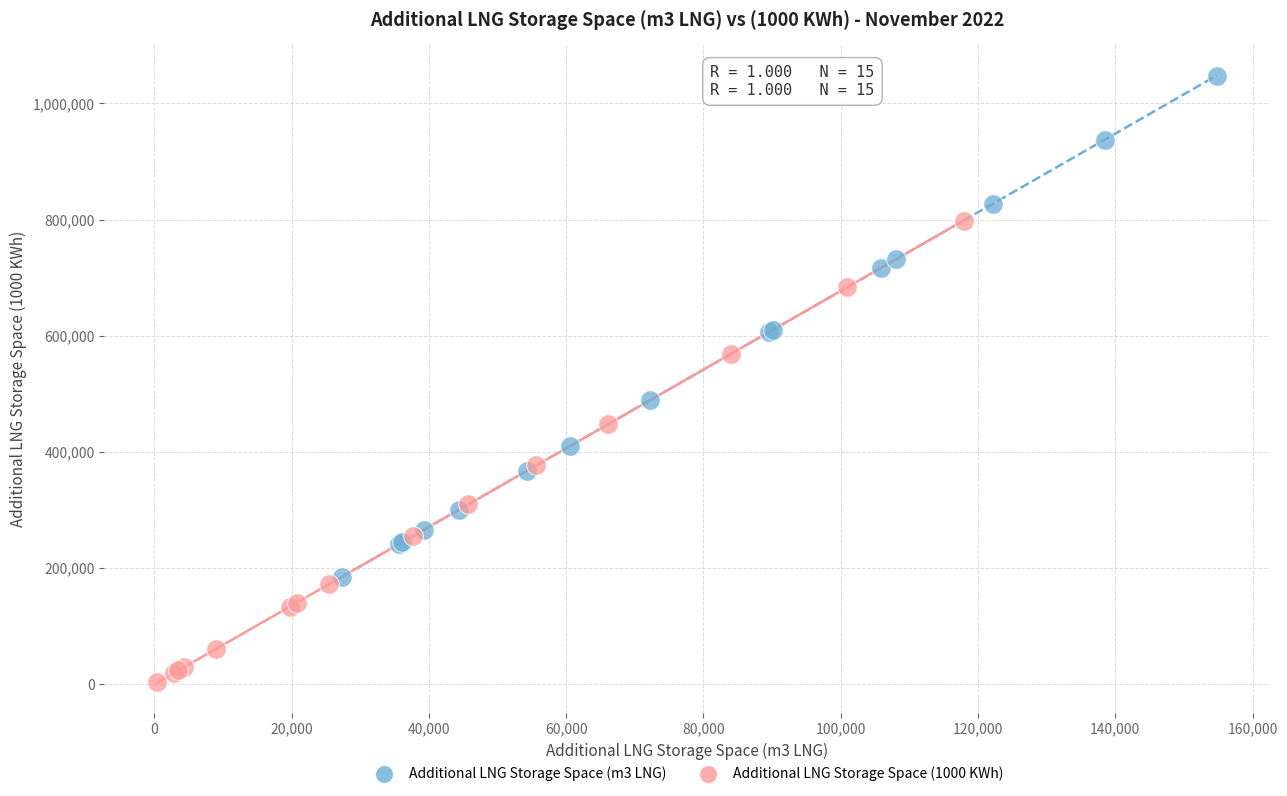

Which series contains the highest Y value?

Additional LNG Storage Space (m3 LNG)